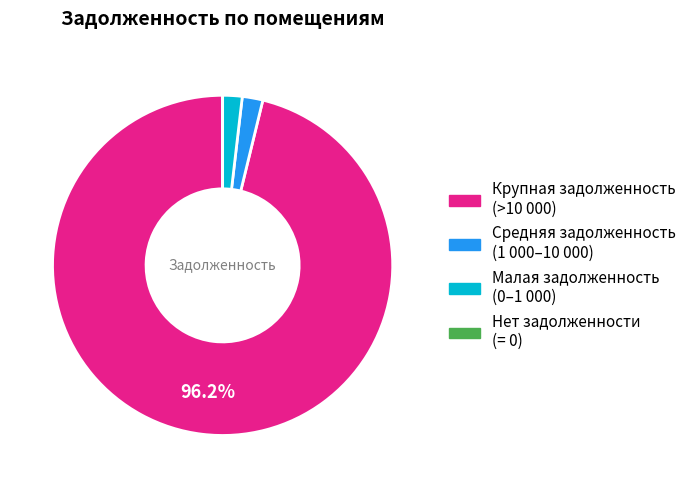

To the nearest percent, what is the difference between the largest and smallest slice percentages?

96%